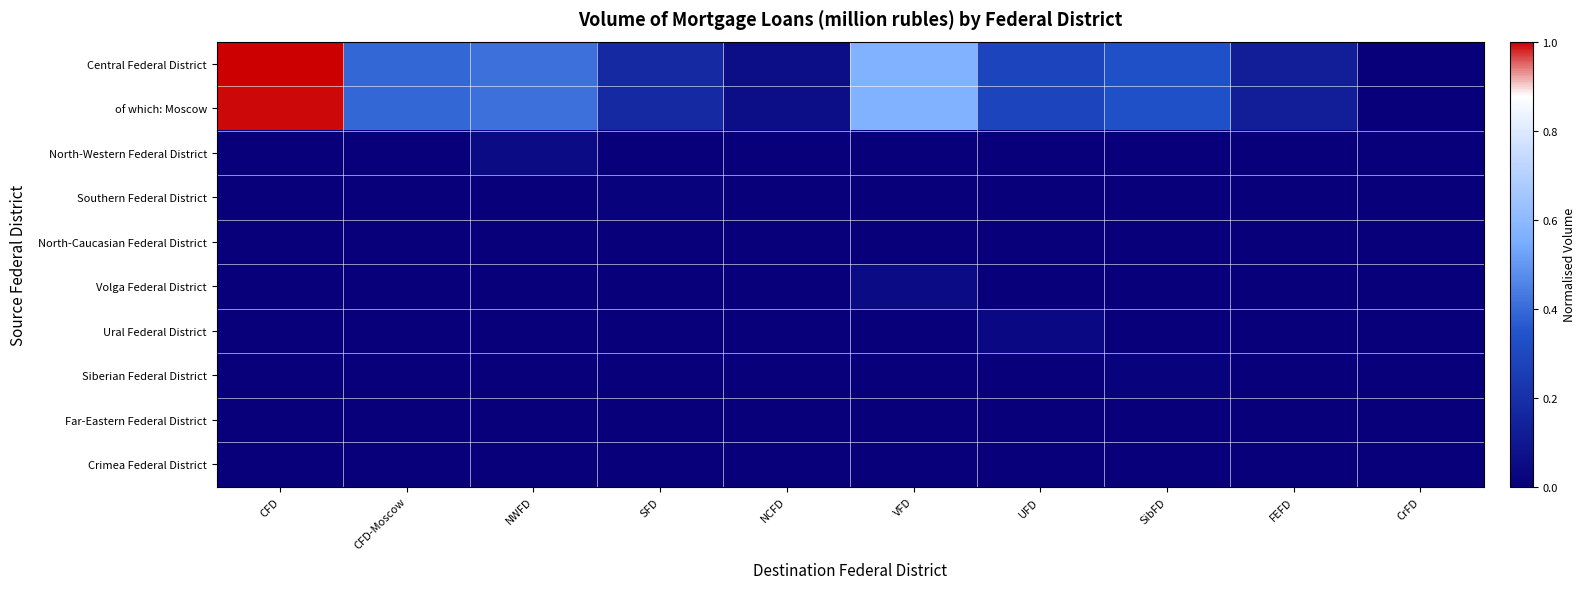

Reading right to left, extract all data points from this chart.

Central Federal District: CrFD=0.0	FEFD=0.1	SibFD=0.3	UFD=0.3	VFD=0.6	NCFD=0.1	SFD=0.2	NWFD=0.4	CFD-Moscow=0.4	CFD=1.0
of which: Moscow: CrFD=0.0	FEFD=0.1	SibFD=0.3	UFD=0.3	VFD=0.6	NCFD=0.1	SFD=0.2	NWFD=0.4	CFD-Moscow=0.4	CFD=1.0
North-Western Federal District: CrFD=0.0	FEFD=0.0	SibFD=0.0	UFD=0.0	VFD=0.0	NCFD=0.0	SFD=0.0	NWFD=0.1	CFD-Moscow=0.0	CFD=0.0
Southern Federal District: CrFD=0.0	FEFD=0.0	SibFD=0.0	UFD=0.0	VFD=0.0	NCFD=0.0	SFD=0.0	NWFD=0.0	CFD-Moscow=0.0	CFD=0.0
North-Caucasian Federal District: CrFD=0.0	FEFD=0.0	SibFD=0.0	UFD=0.0	VFD=0.0	NCFD=0.0	SFD=0.0	NWFD=0.0	CFD-Moscow=0.0	CFD=0.0
Volga Federal District: CrFD=0.0	FEFD=0.0	SibFD=0.0	UFD=0.0	VFD=0.1	NCFD=0.0	SFD=0.0	NWFD=0.0	CFD-Moscow=0.0	CFD=0.0
Ural Federal District: CrFD=0.0	FEFD=0.0	SibFD=0.0	UFD=0.0	VFD=0.0	NCFD=0.0	SFD=0.0	NWFD=0.0	CFD-Moscow=0.0	CFD=0.0
Siberian Federal District: CrFD=0.0	FEFD=0.0	SibFD=0.0	UFD=0.0	VFD=0.0	NCFD=0.0	SFD=0.0	NWFD=0.0	CFD-Moscow=0.0	CFD=0.0
Far-Eastern Federal District: CrFD=0.0	FEFD=0.0	SibFD=0.0	UFD=0.0	VFD=0.0	NCFD=0.0	SFD=0.0	NWFD=0.0	CFD-Moscow=0.0	CFD=0.0
Crimea Federal District: CrFD=0.0	FEFD=0.0	SibFD=0.0	UFD=0.0	VFD=0.0	NCFD=0.0	SFD=0.0	NWFD=0.0	CFD-Moscow=0.0	CFD=0.0